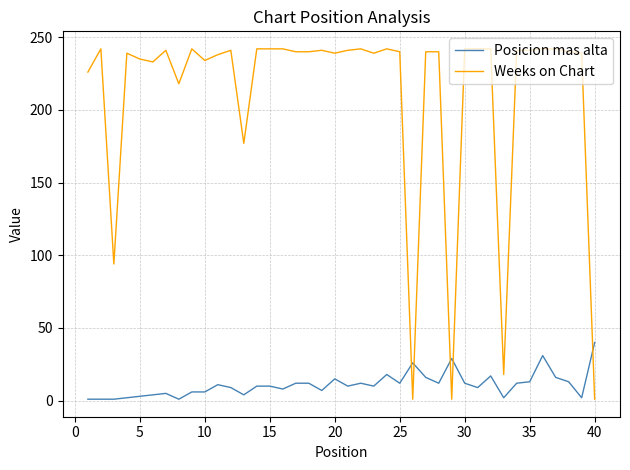

What is the maximum value shown in the chart?

242